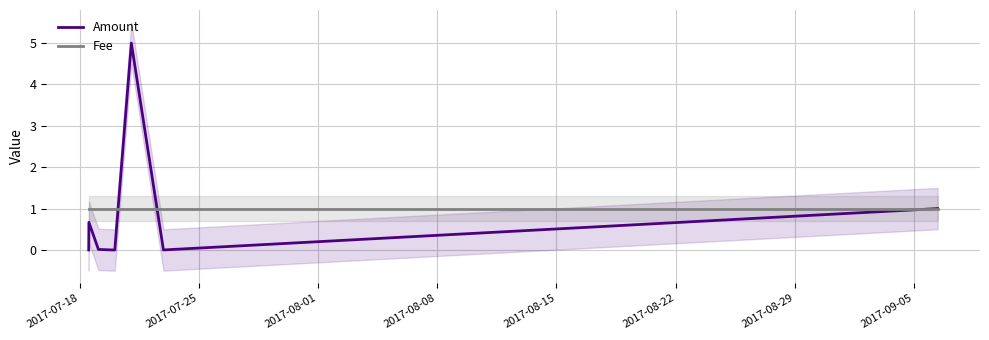

True or false: Fee has more than 0 points higher than both neighbors.

False